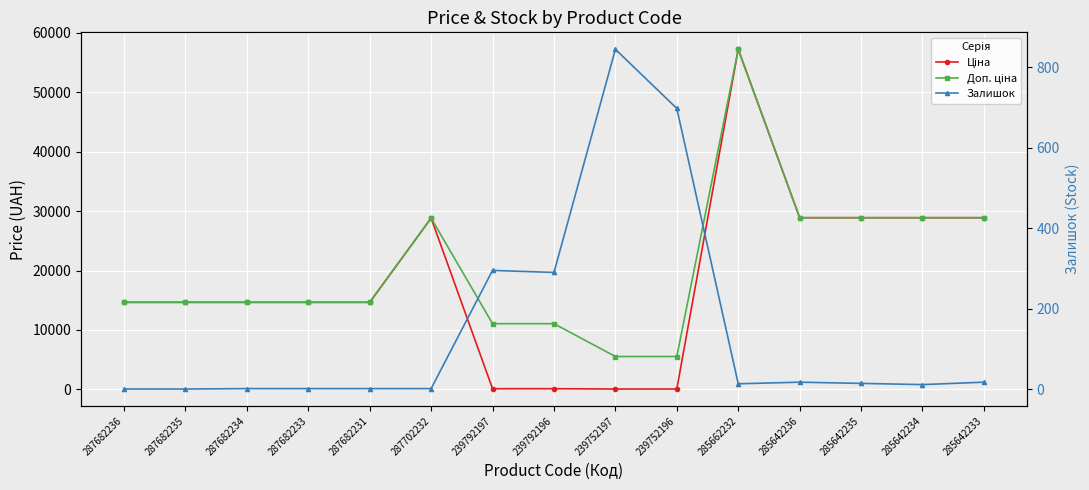

True or false: Доп. ціна and Залишок intersect in this chart.

False